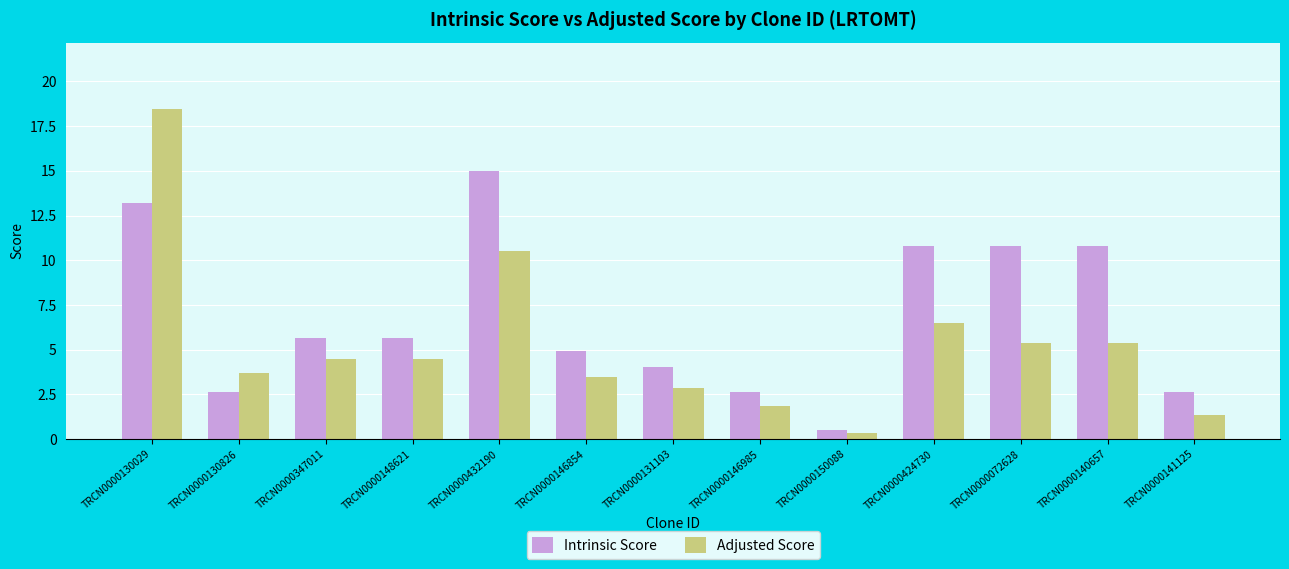

What is the greatest value displayed?

18.5